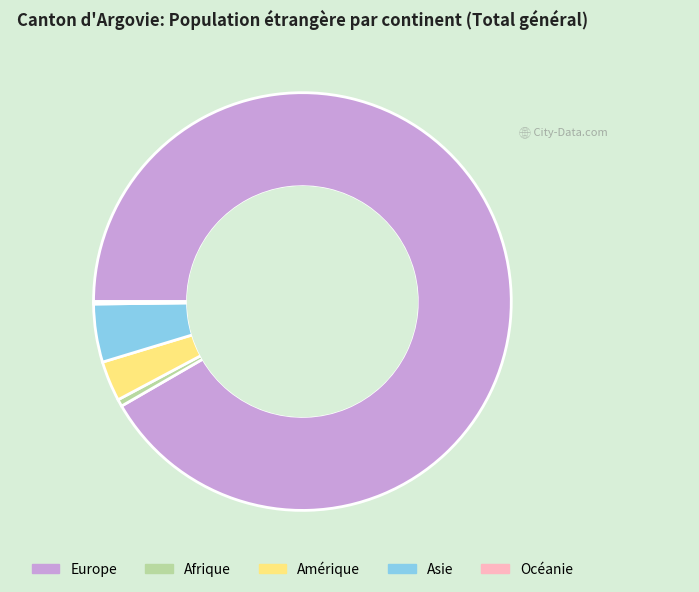

Which slice represents more than half of the pie?

Europe